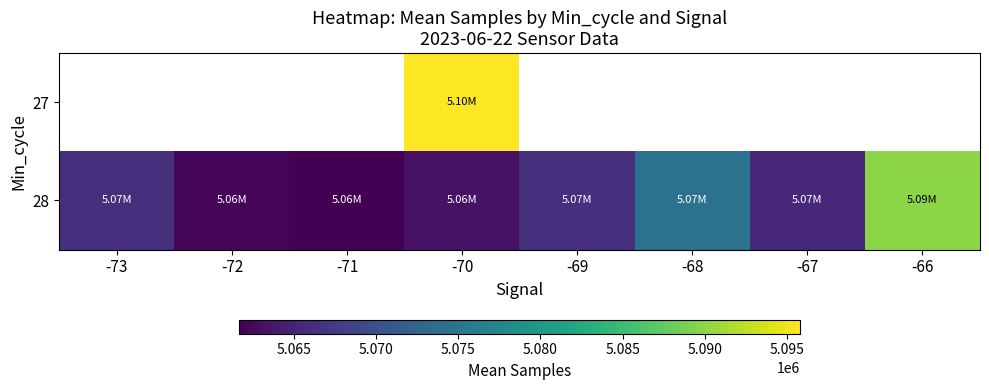

How many positive values does the 27 series have?

1